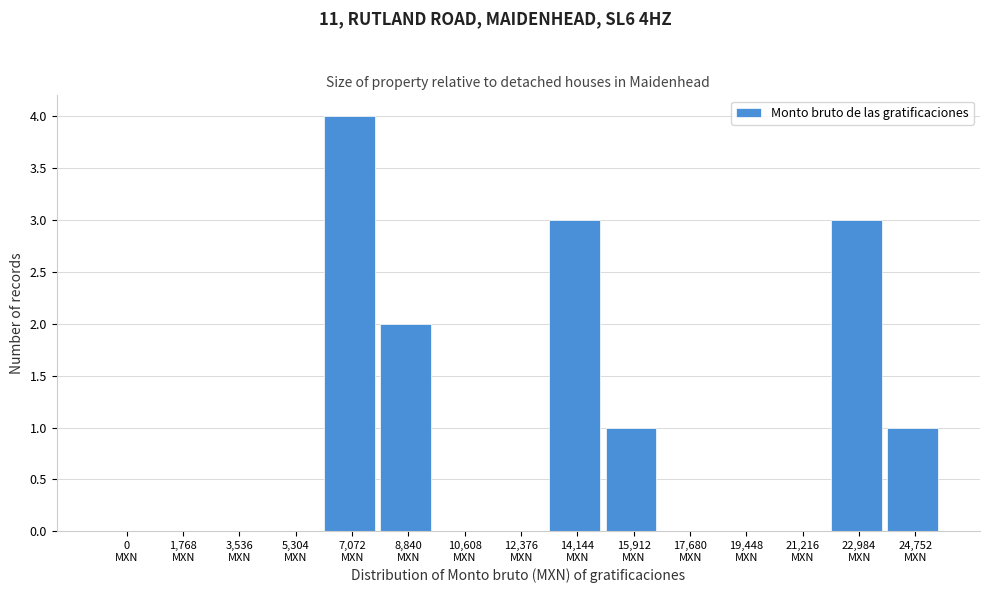

What is the sum of all values?

14